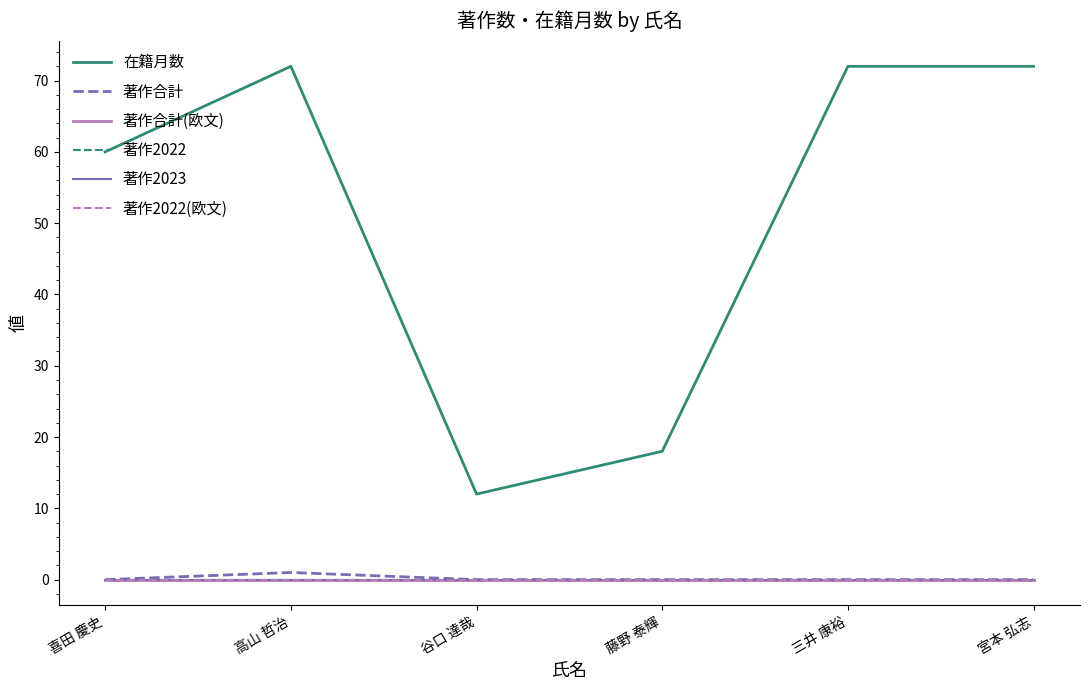

List the labels in order of 著作2022(欧文) value, largest first.

喜田 慶史, 高山 哲治, 谷口 達哉, 藤野 泰輝, 三井 康裕, 宮本 弘志